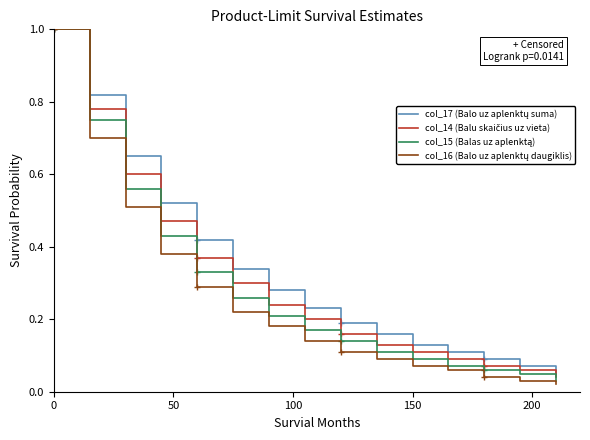

Which series has the largest total across all categories?

col_17 (Balo uz aplenktų suma)